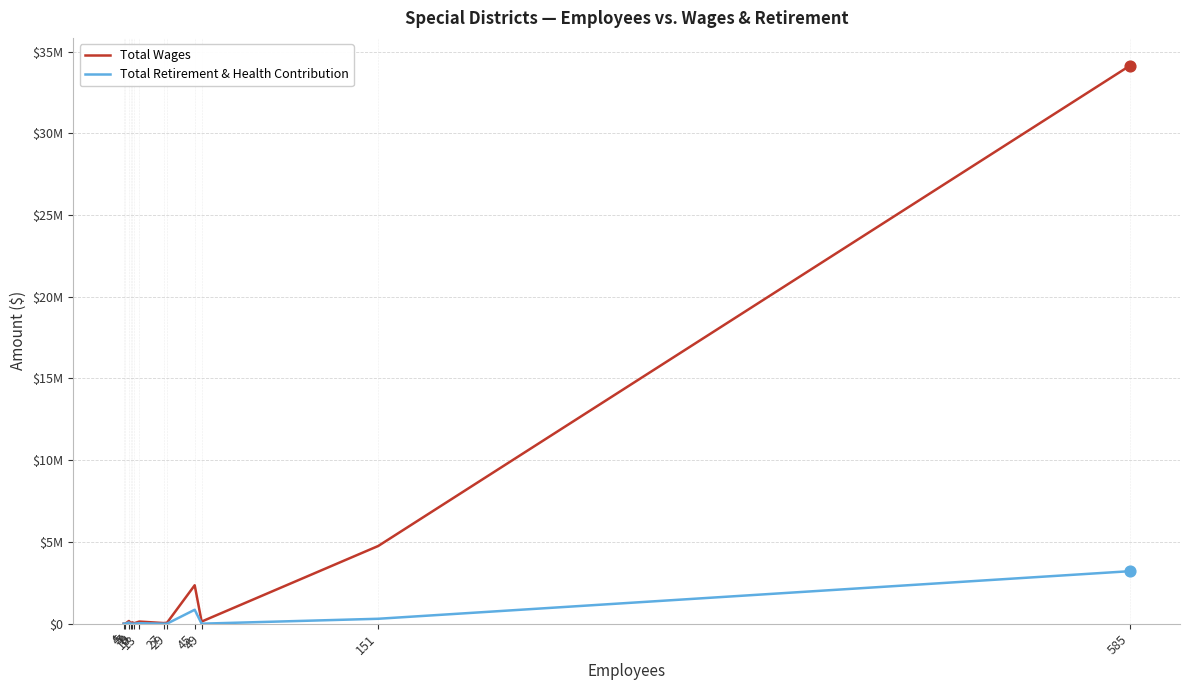

What are all the series names shown in the legend?

Total Wages, Total Retirement & Health Contribution